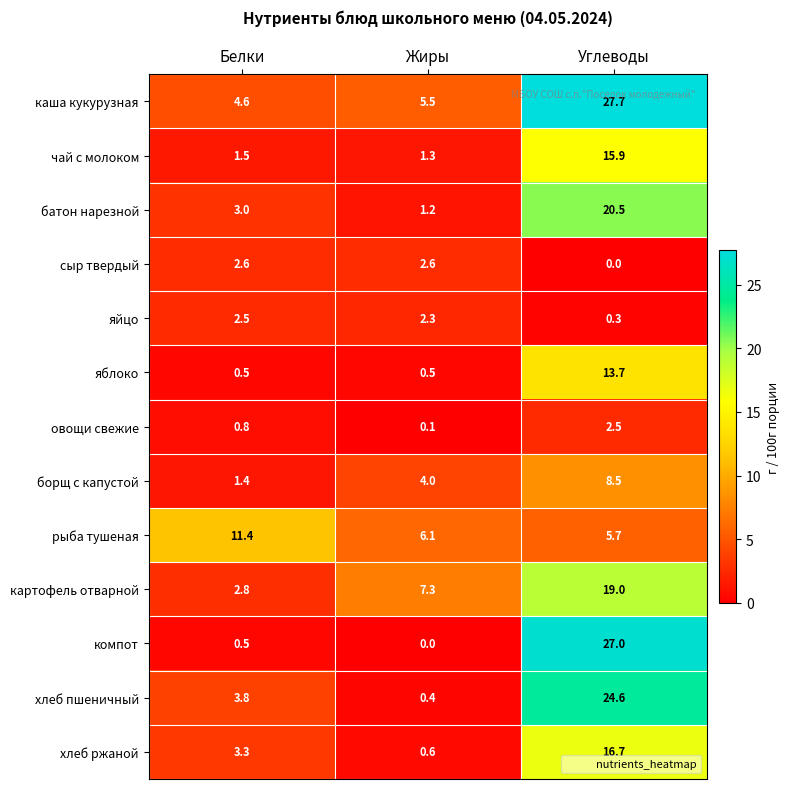

Rank the series at Жиры from highest to lowest value.

картофель отварной, рыба тушеная, каша кукурузная, борщ с капустой, сыр твердый, яйцо, чай с молоком, батон нарезной, хлеб ржаной, яблоко, хлеб пшеничный, овощи свежие, компот